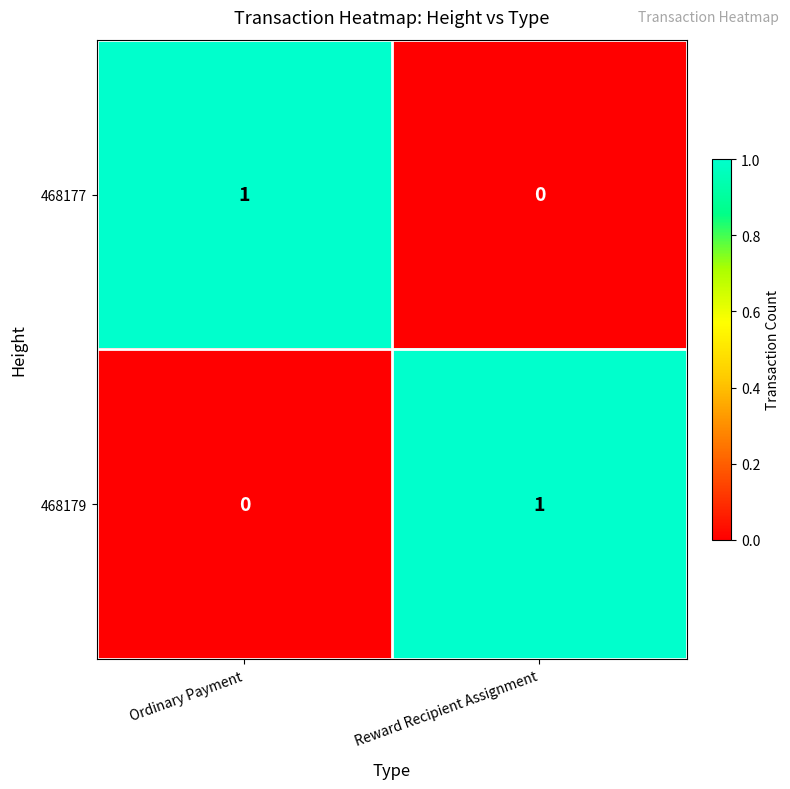

Where is 468177 nearest to the value 0?

Reward Recipient Assignment